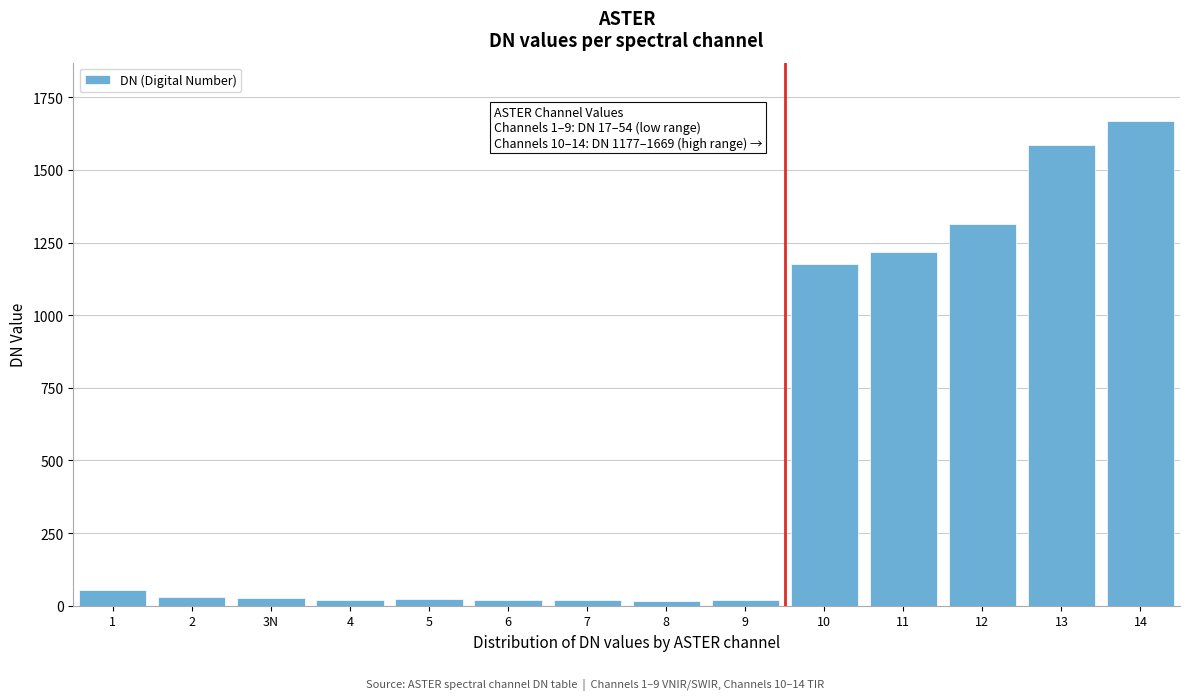

What is the sum of all values?

7198